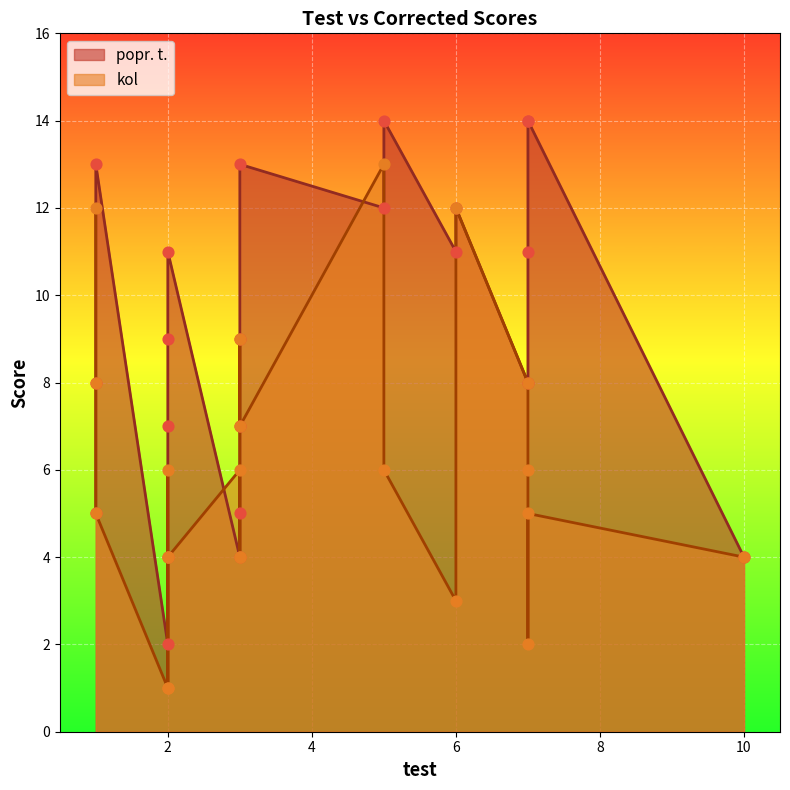

At which category is the sum across all series the highest?

5